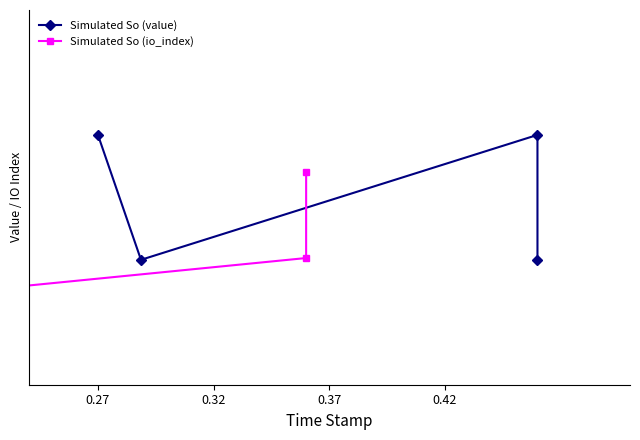

The Simulated So (value) series shows 0.2 at 0.32. True or false?

False